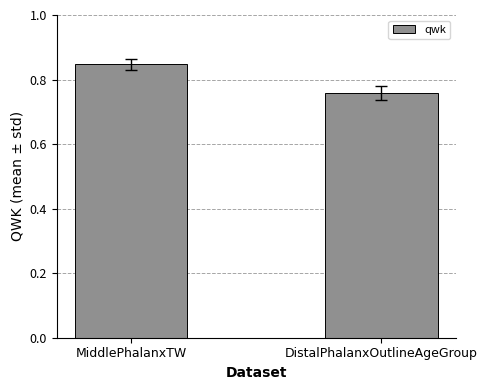

What is the label of the 1st bar from the left?

MiddlePhalanxTW